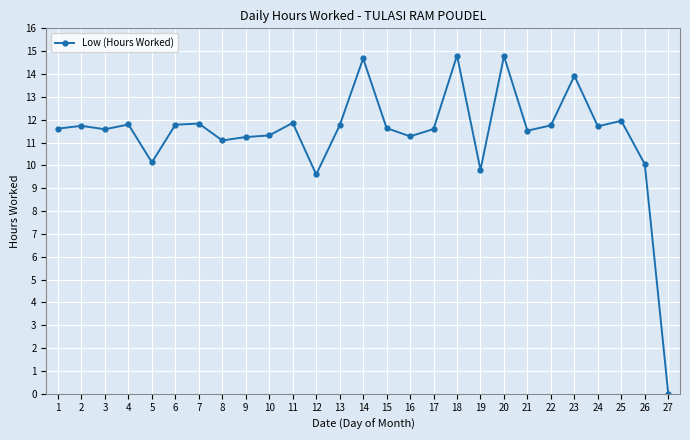

What is the average value?

11.4